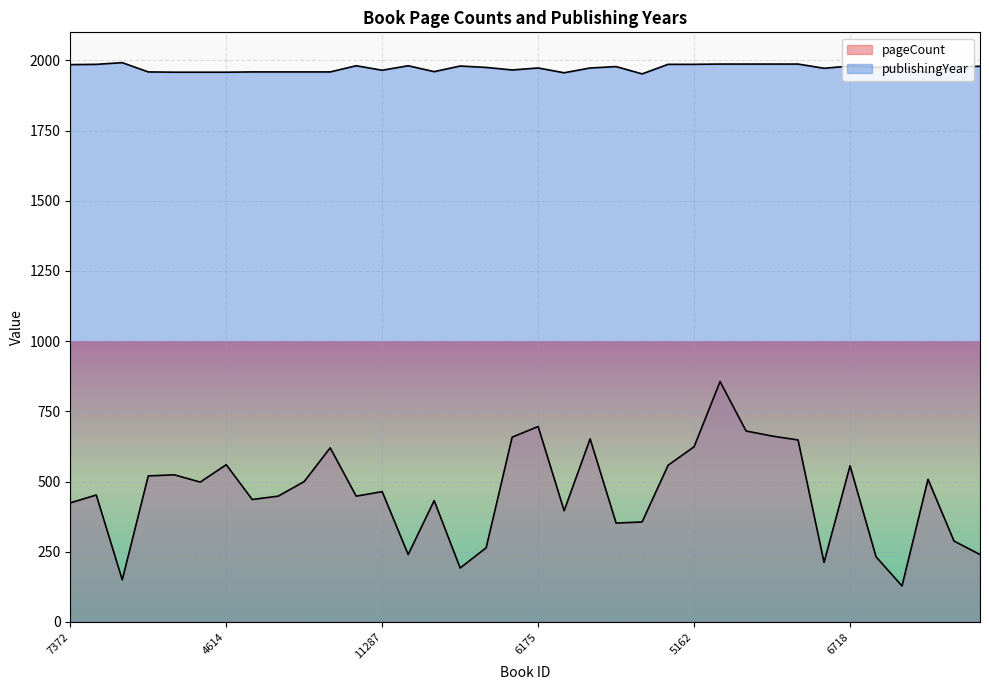

What is the sum of all publishingYear values?

71007